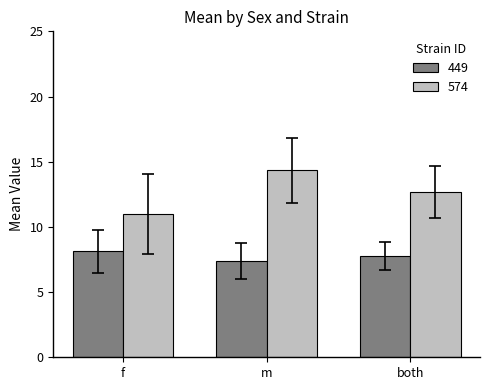

Read the 574 value at f.

11.0